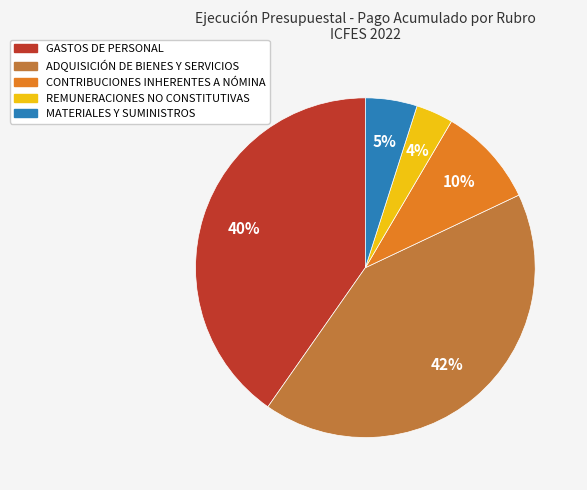

To the nearest percent, what is the difference between the largest and smallest slice percentages?

38%